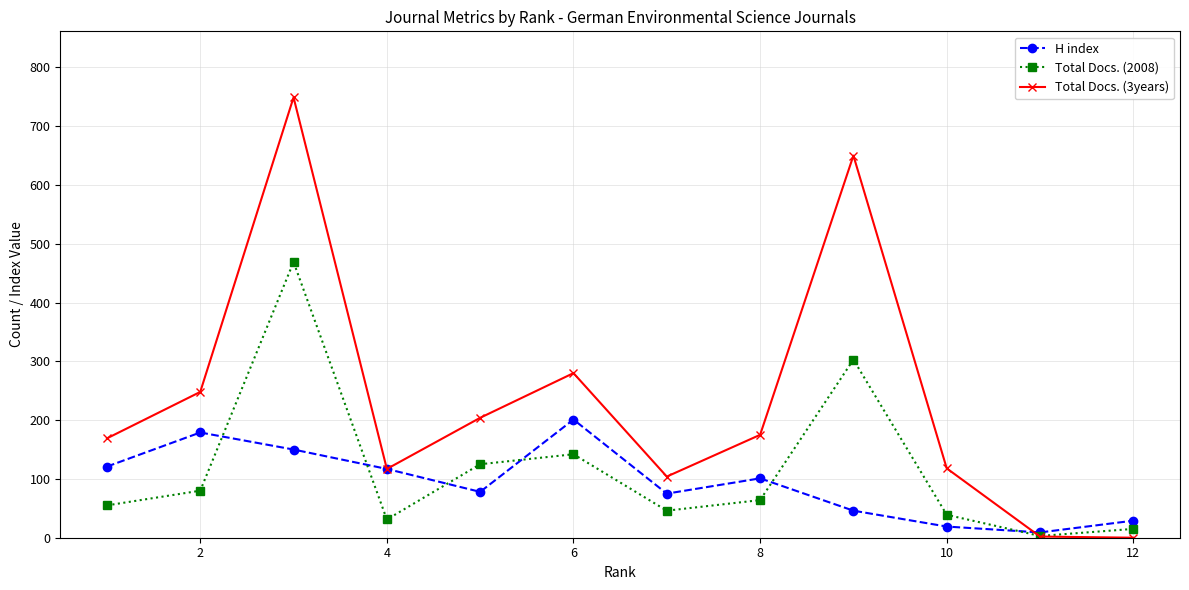

Which series has the largest total across all categories?

Total Docs. (3years)